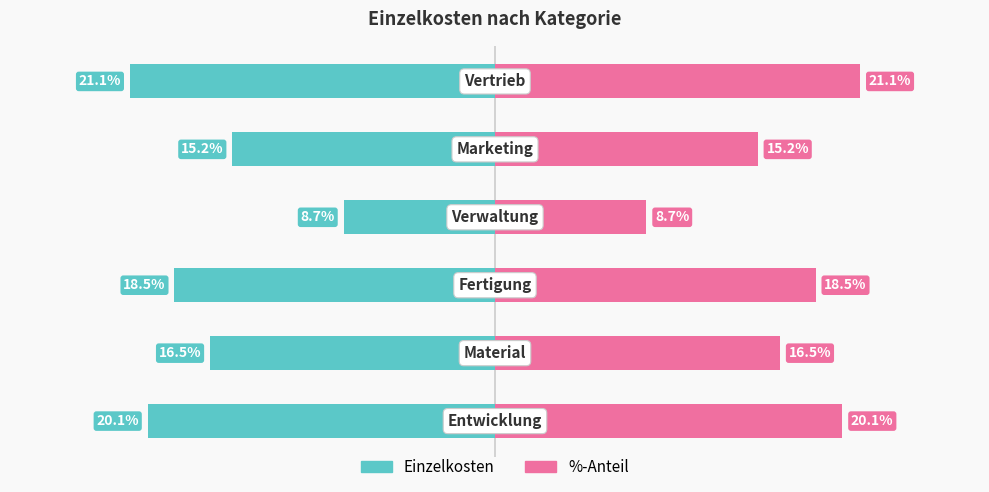

Is the value of %-Anteil at 5 greater than the value of Einzelkosten at 4?

Yes